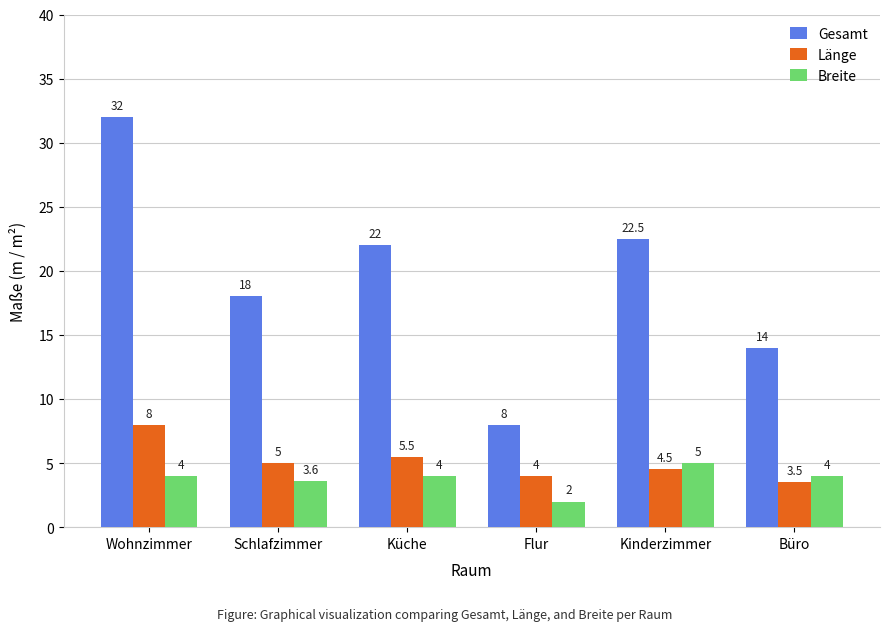

Which series has the widest spread of values?

Gesamt